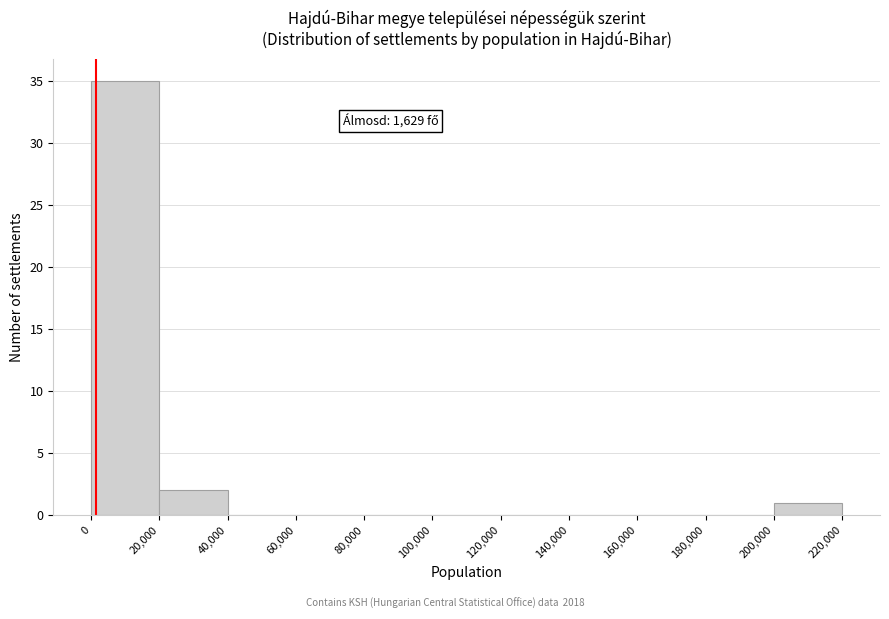

Over which range of the x-axis is the bar tallest?

0 to 20,000